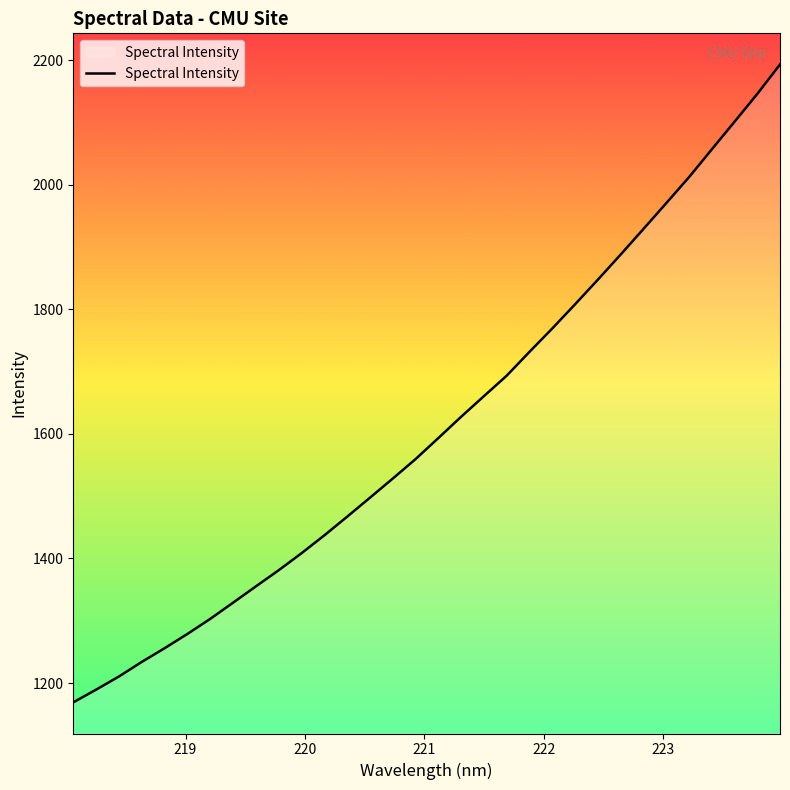

What is the difference between the maximum and minimum values?

1024.2